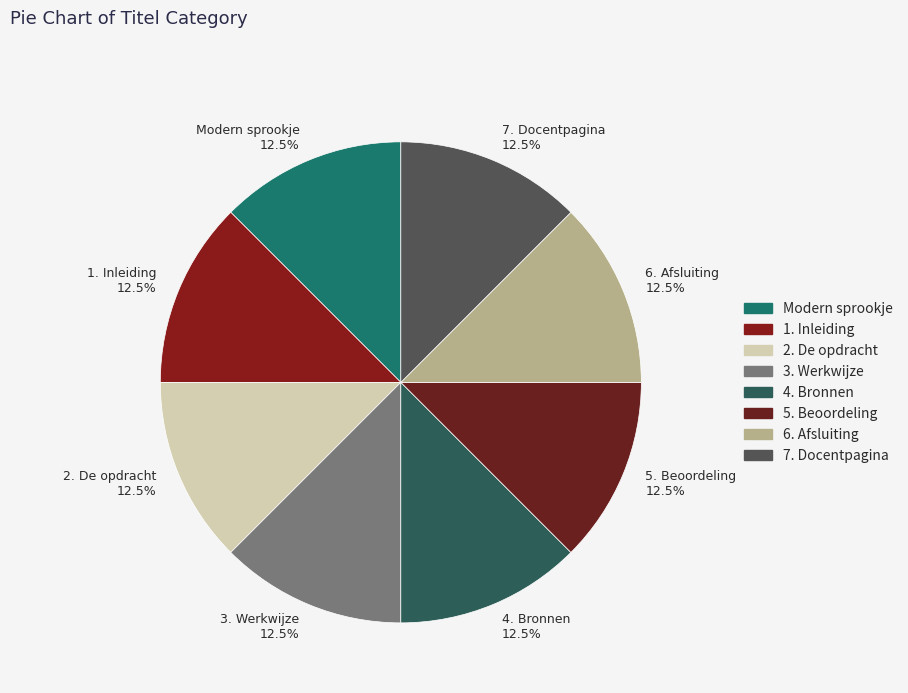

Is there any slice that represents more than half of the pie?

No